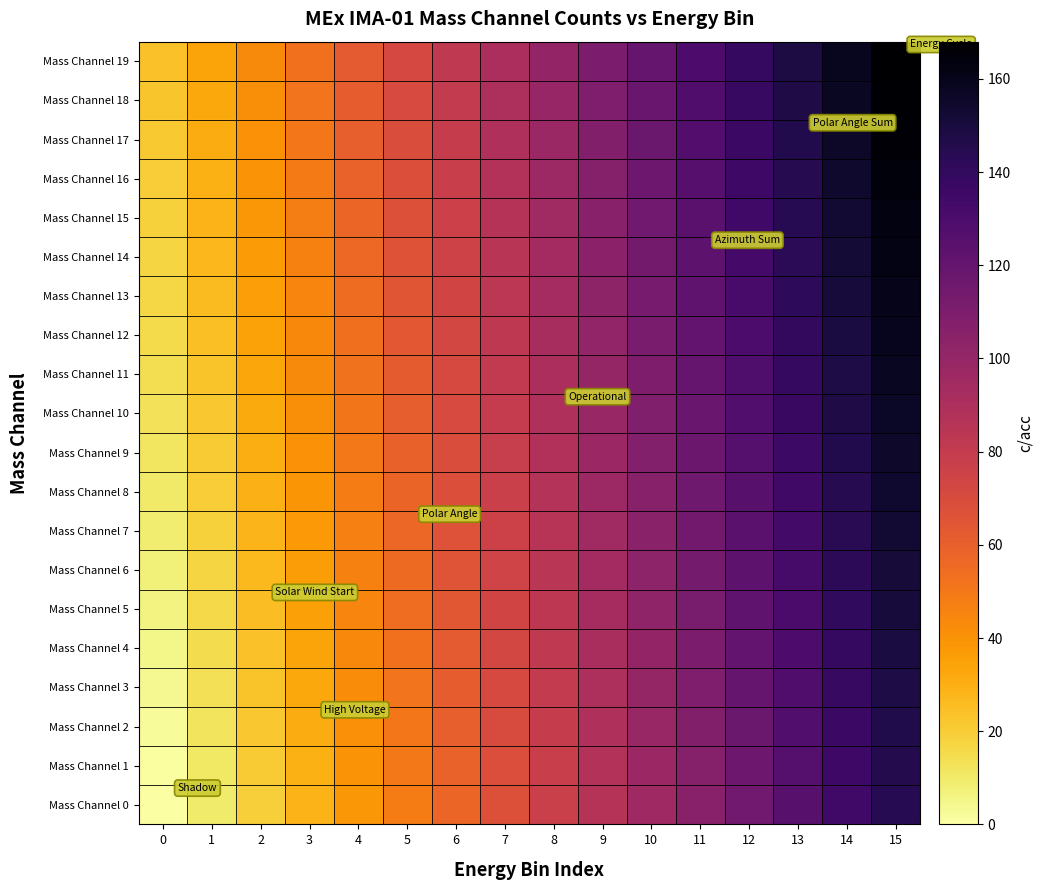

What is the difference between the maximum and minimum values in the row_0 series?

144.0